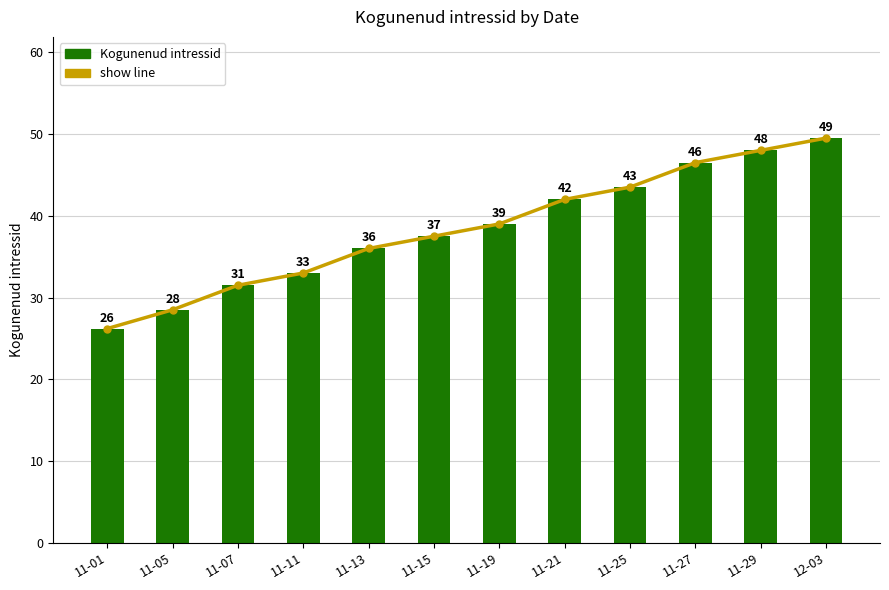

What are all the series names shown in the legend?

show line, Kogunenud intressid